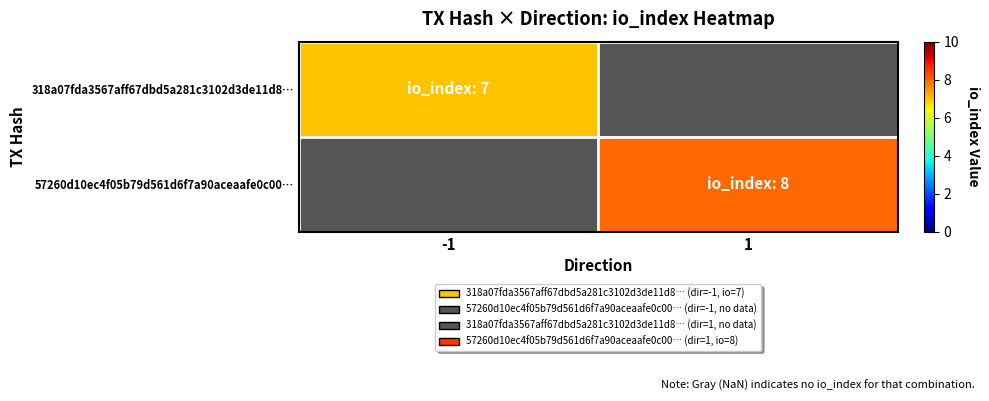

At which label does 318a07fda3567aff67dbd5a281c3102d3de11d8… reach its peak?

-1